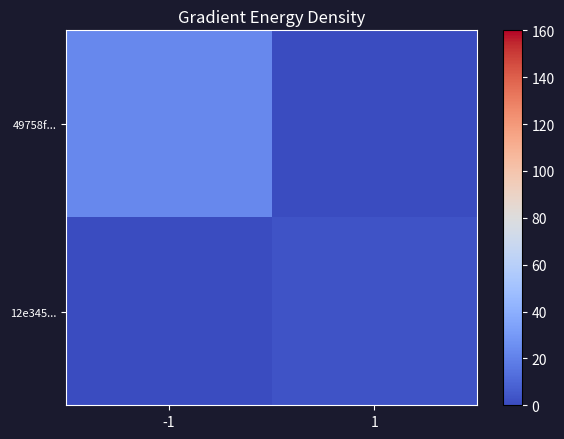

Which series changed the most between -1 and 1?

49758f...